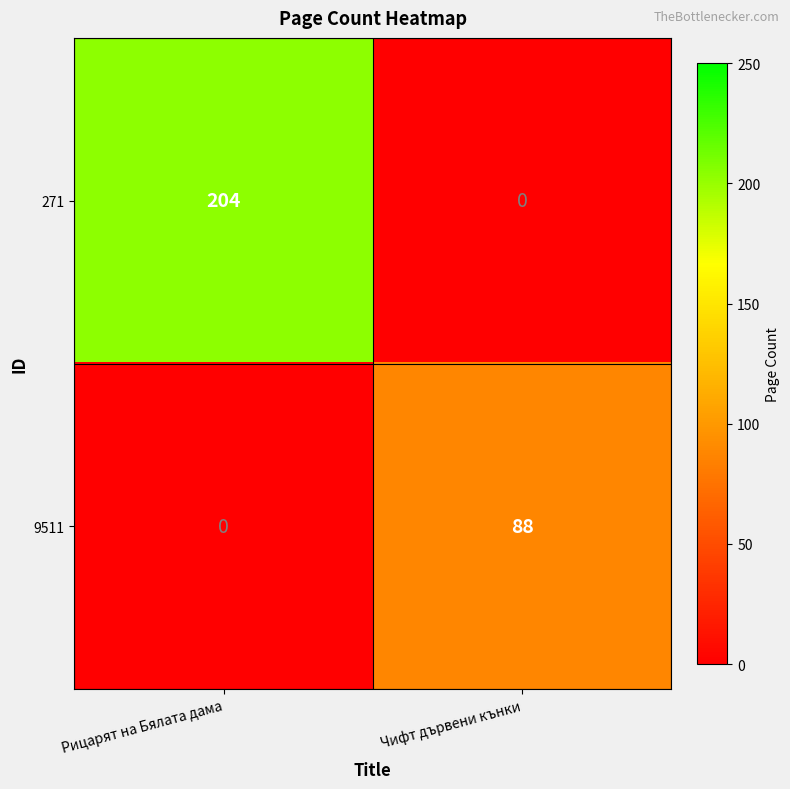

Reading right to left, list all the values displayed in this chart.

271: 0	204
9511: 88	0